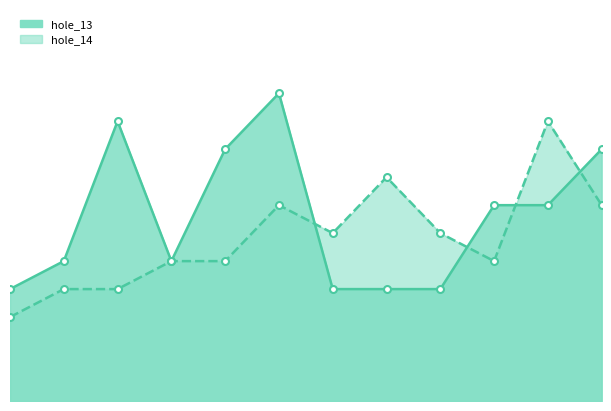

Which series ends up on top after the final intersection of hole_14 and hole_13?

hole_13